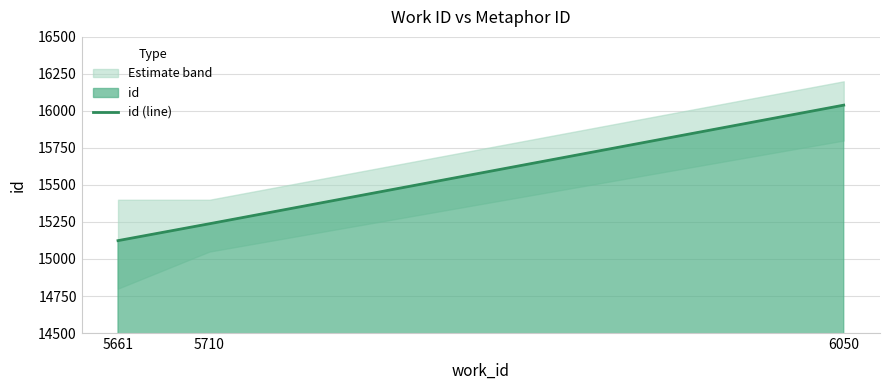

At which category does the chart reach its peak across all series?

6050